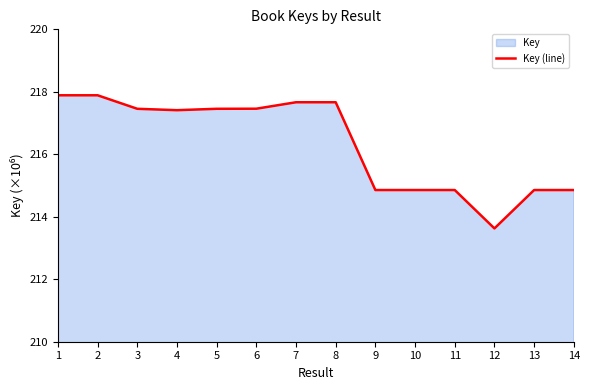

True or false: the data shows 62.0 at 12.

False